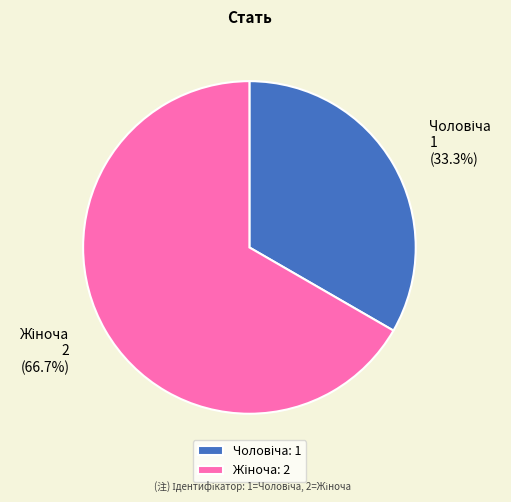

Is there any slice that represents more than half of the pie?

Yes